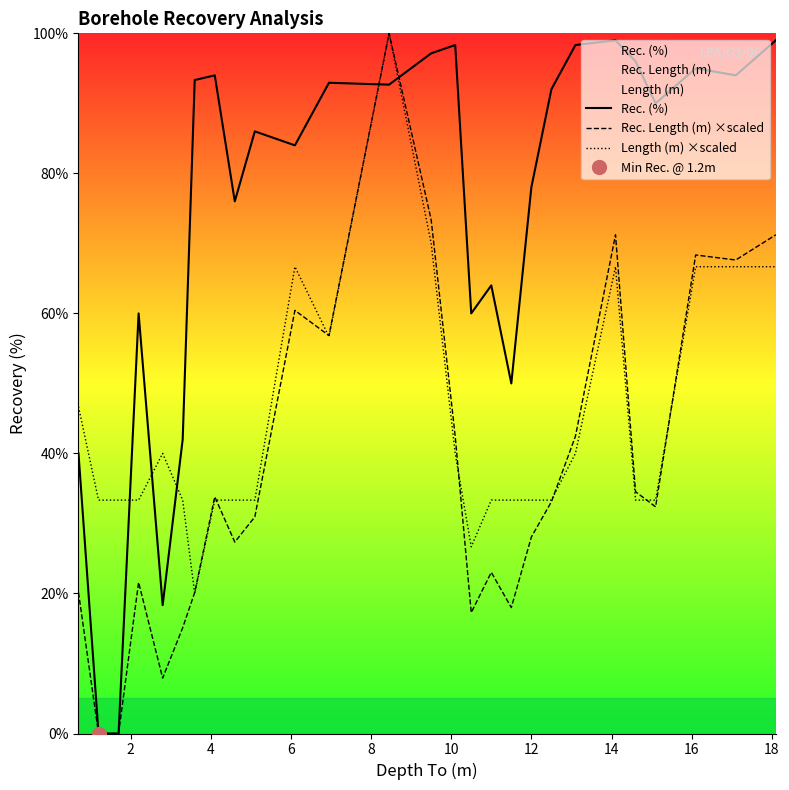

List the series in order of their overall mean, lowest first.

Rec. Length (m) ×scaled, Length (m) ×scaled, Rec. (%)